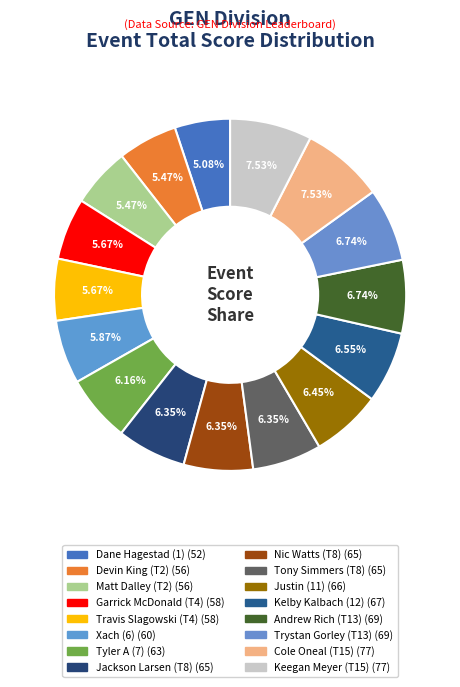

True or false: Garrick McDonald (T4) accounts for 12% of the total.

False